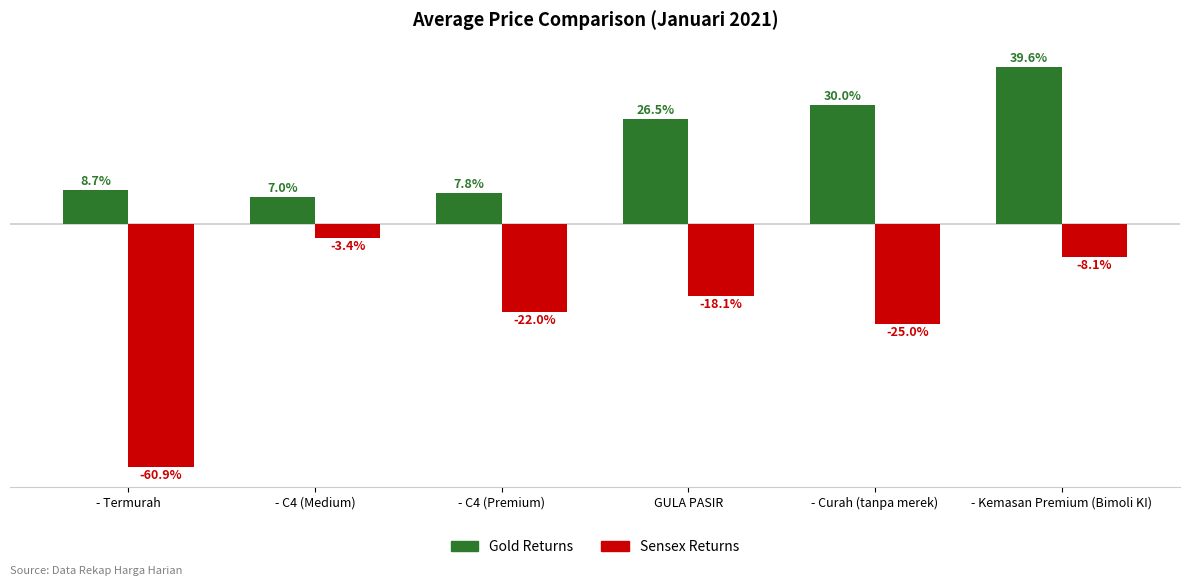

At which label does Sensex Returns reach its minimum?

- Termurah